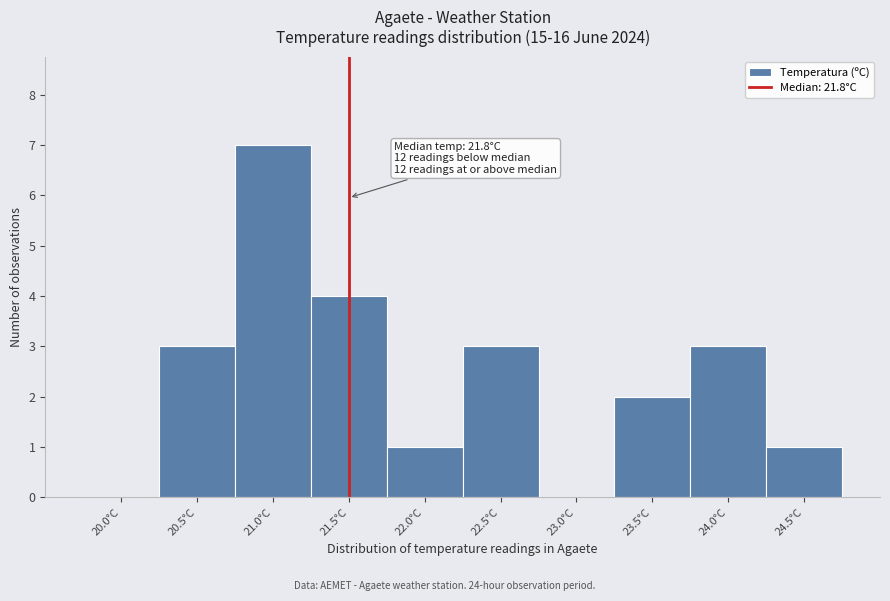

Reading left to right, list all the values displayed in this chart.

20.0°C=0	20.5°C=3	21.0°C=7	21.5°C=4	22.0°C=1	22.5°C=3	23.0°C=0	23.5°C=2	24.0°C=3	24.5°C=1